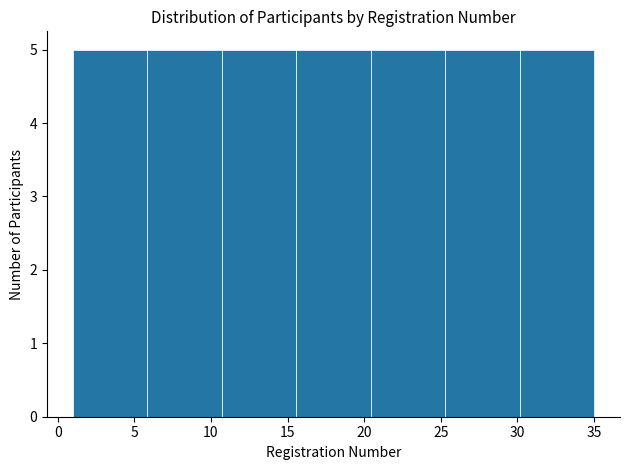

Reading left to right, list every bar in this chart as the range it spans on the x-axis followed by its height. Neither the bar edges nor the heights are printed on the chart, so give them approximately, as read against the axes.

1.0 to 6.0: 5
6.0 to 10.5: 5
10.5 to 15.5: 5
15.5 to 20.5: 5
20.5 to 25.5: 5
25.5 to 30.0: 5
30.0 to 35.0: 5